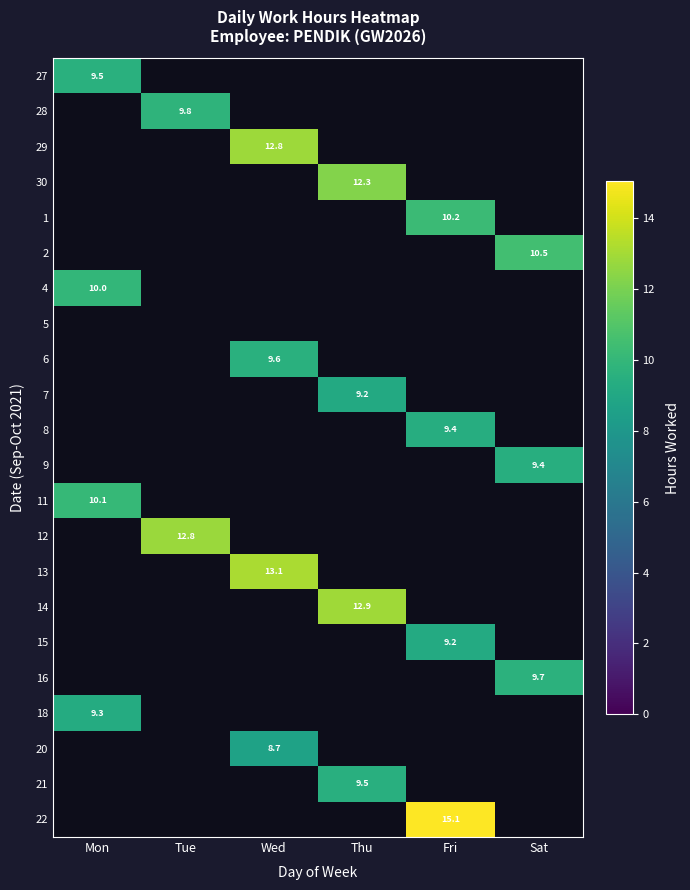

At how many categories does at least one series exceed 11?

4